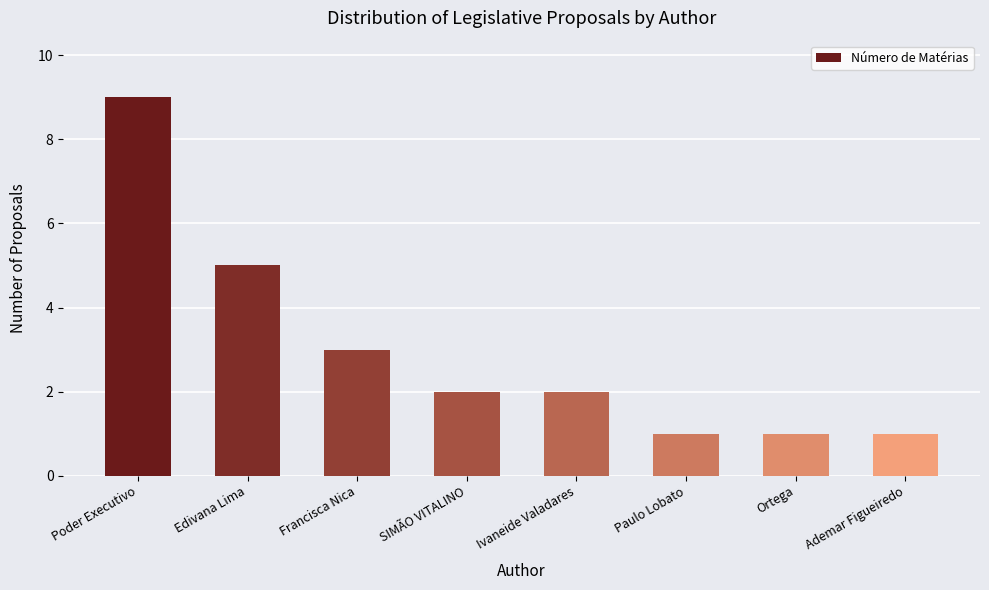

Reading left to right, transcribe all the data shown in this chart.

9	5	3	2	2	1	1	1